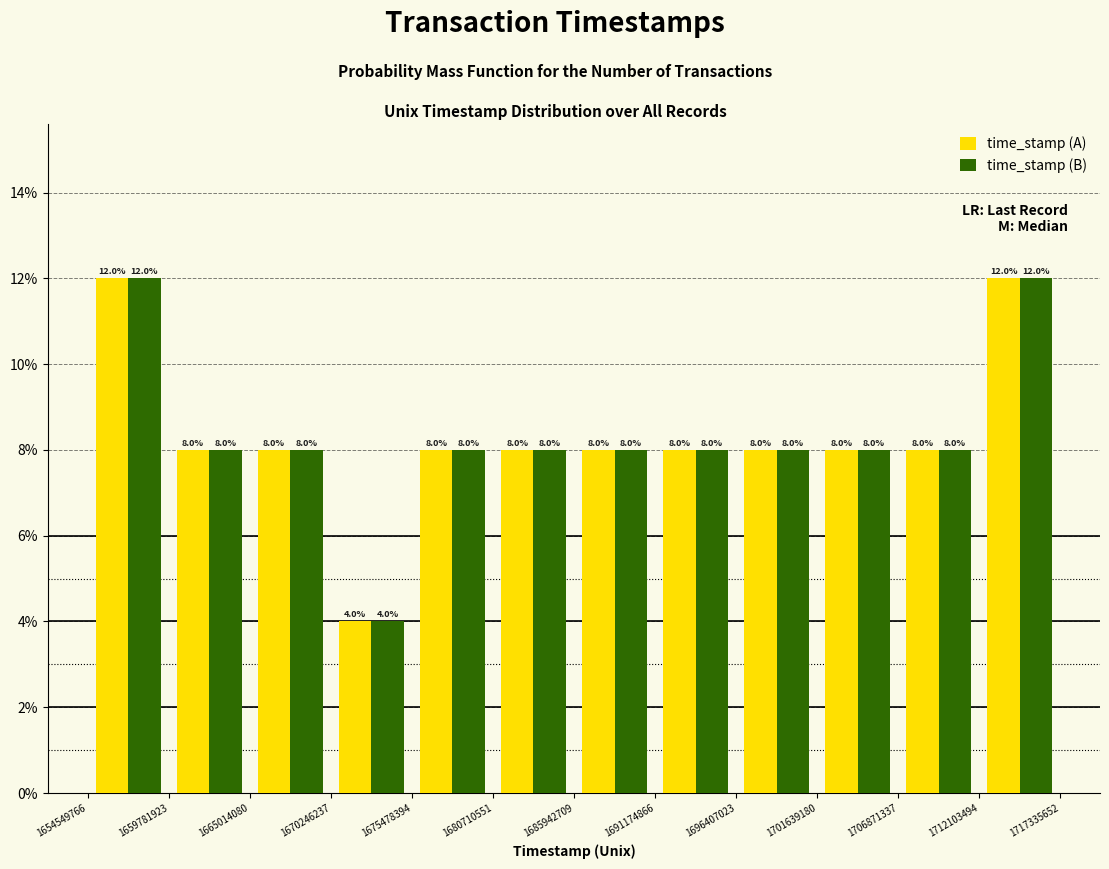

Reading left to right, transcribe this chart: for each range on the x-axis, give the height of each series' bar.

1654549766 to 1659781923: time_stamp (A)=12.0	time_stamp (B)=12.0
1659781923 to 1665014080: time_stamp (A)=8.0	time_stamp (B)=8.0
1665014080 to 1670246237: time_stamp (A)=8.0	time_stamp (B)=8.0
1670246237 to 1675478394: time_stamp (A)=4.0	time_stamp (B)=4.0
1675478394 to 1680710551: time_stamp (A)=8.0	time_stamp (B)=8.0
1680710551 to 1685942709: time_stamp (A)=8.0	time_stamp (B)=8.0
1685942709 to 1691174866: time_stamp (A)=8.0	time_stamp (B)=8.0
1691174866 to 1696407023: time_stamp (A)=8.0	time_stamp (B)=8.0
1696407023 to 1701639180: time_stamp (A)=8.0	time_stamp (B)=8.0
1701639180 to 1706871337: time_stamp (A)=8.0	time_stamp (B)=8.0
1706871337 to 1712103494: time_stamp (A)=8.0	time_stamp (B)=8.0
1712103494 to 1717335652: time_stamp (A)=12.0	time_stamp (B)=12.0